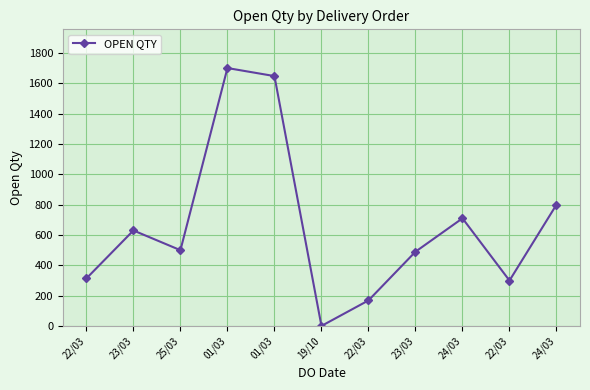

Which label corresponds to the largest value in the chart?

01/03